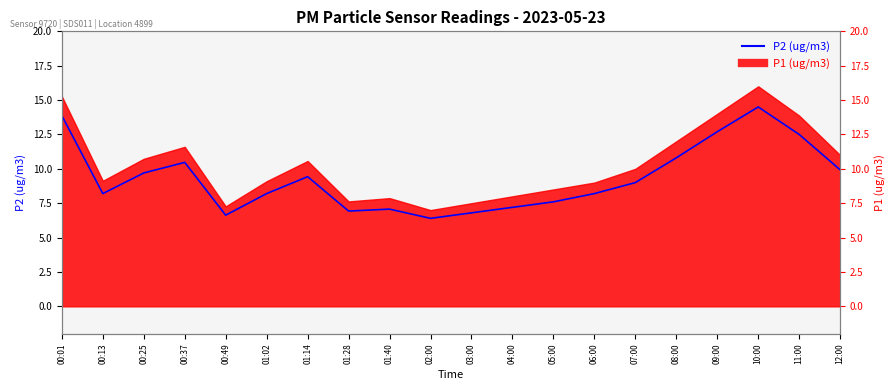

Read the value at 08:00.

10.8